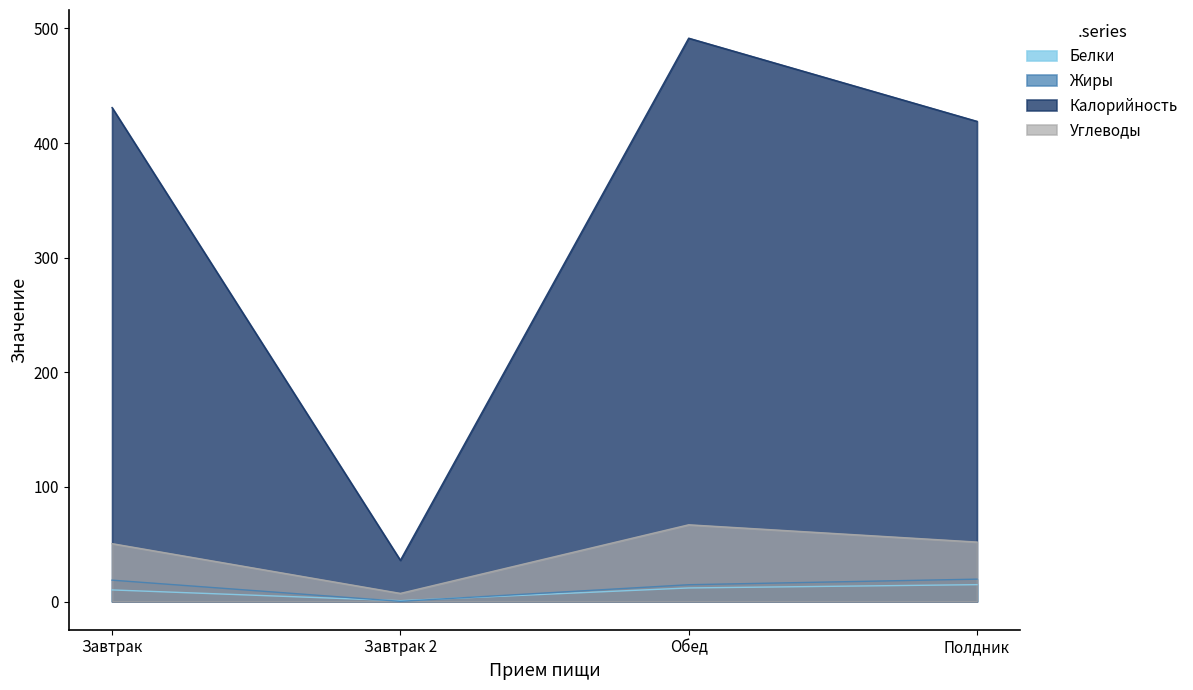

The value of Жиры at Полдник is 10.2. True or false?

False